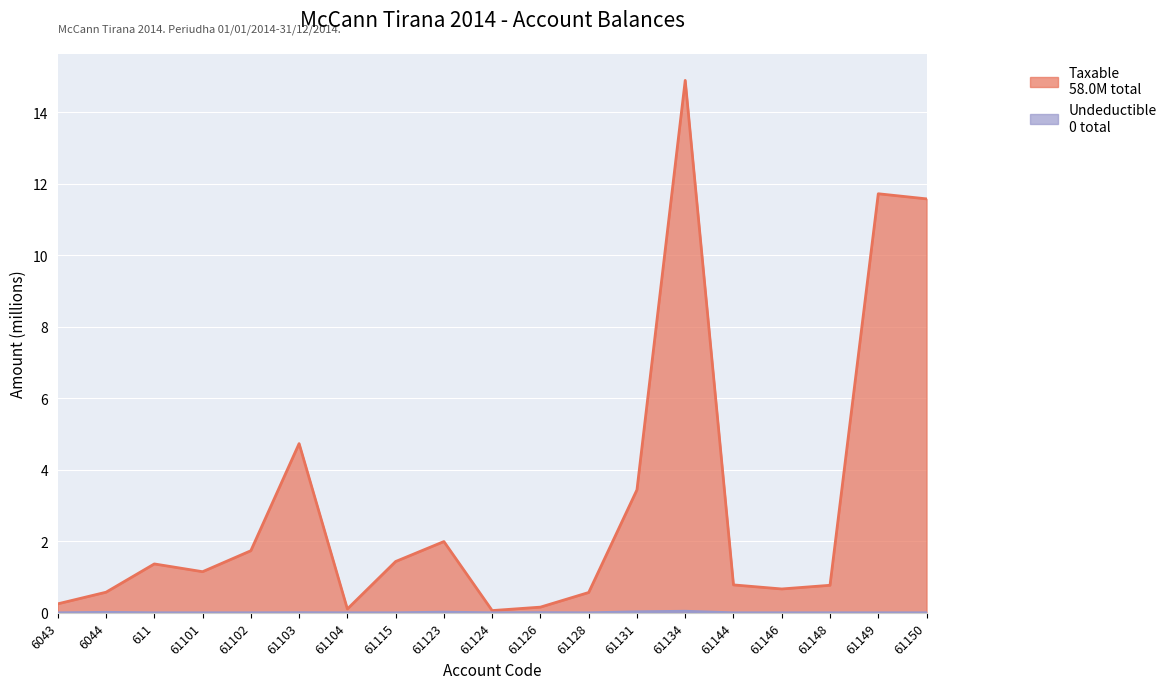

At which category does Taxable reach its first local valley?

61101